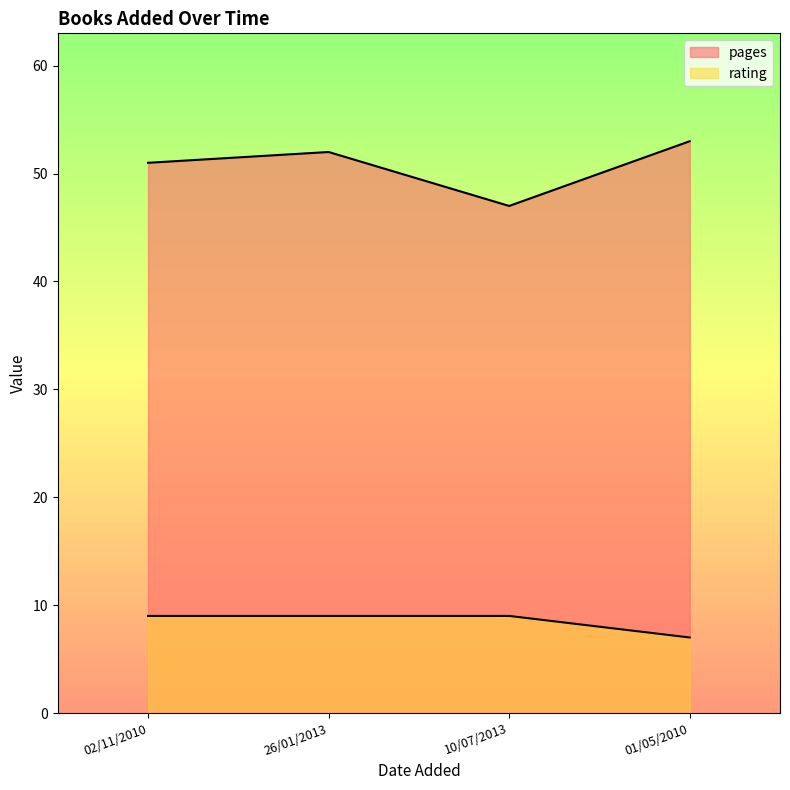

Does the chart display data point markers on the line(s)?

No